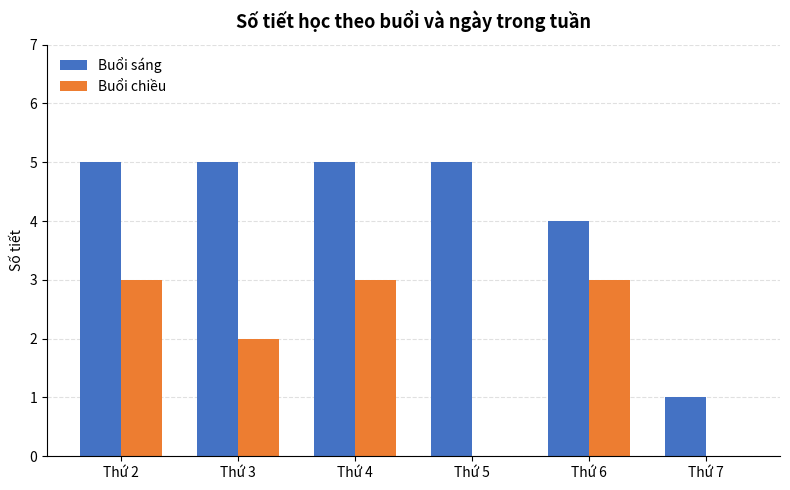

What is the sum of the Buổi chiều values at Thứ 5 and Thứ 6?

3